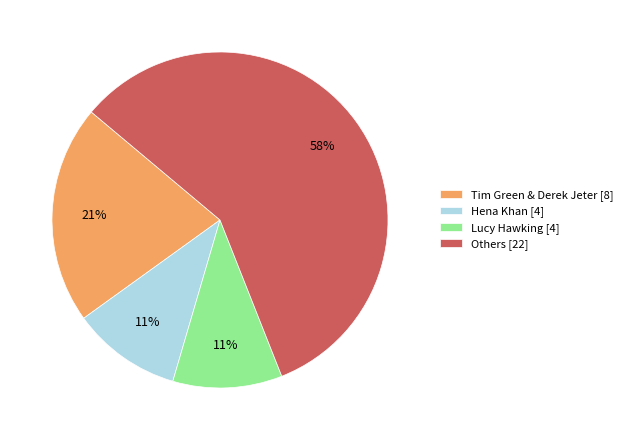

Is there a majority slice in this chart?

Yes